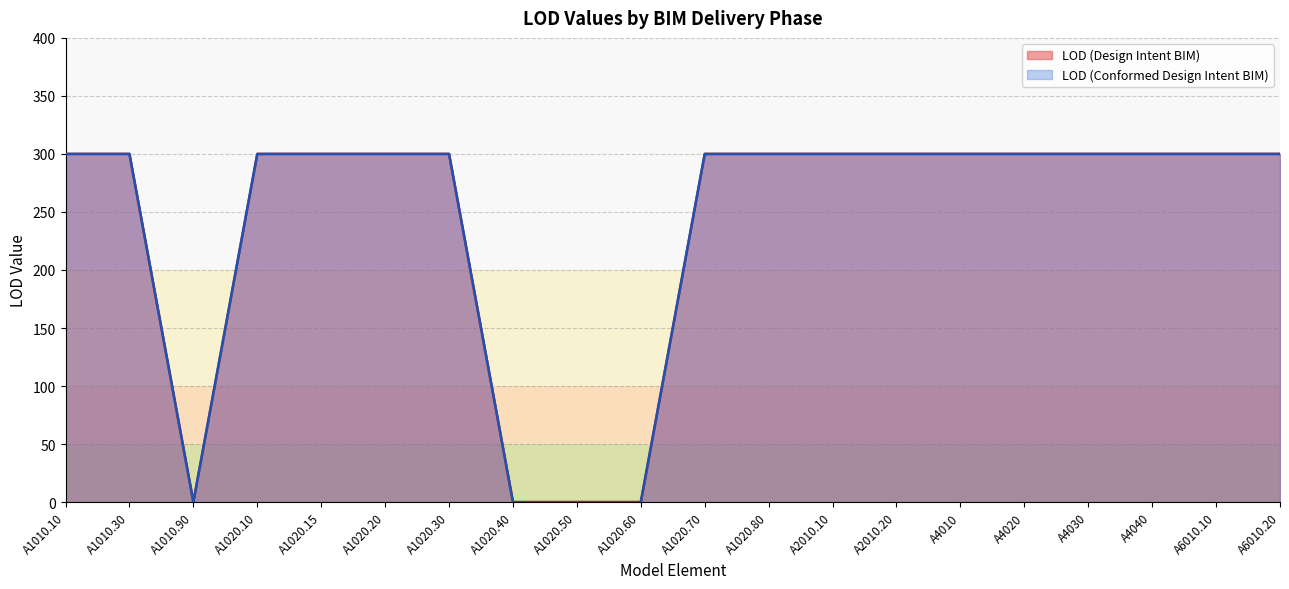

List the series in order of their peak value, highest first.

LOD (Design Intent BIM), LOD (Conformed Design Intent BIM)